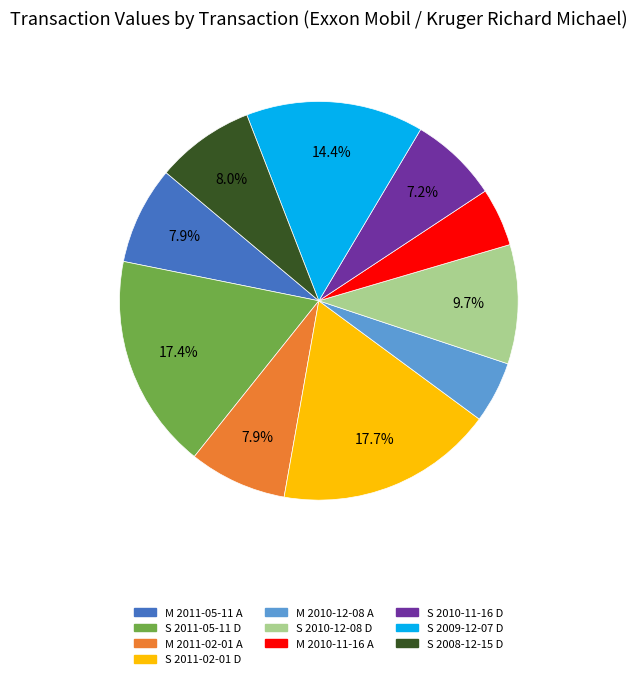

Between M 2011-05-11 A and S 2011-05-11 D, which is larger?

S 2011-05-11 D